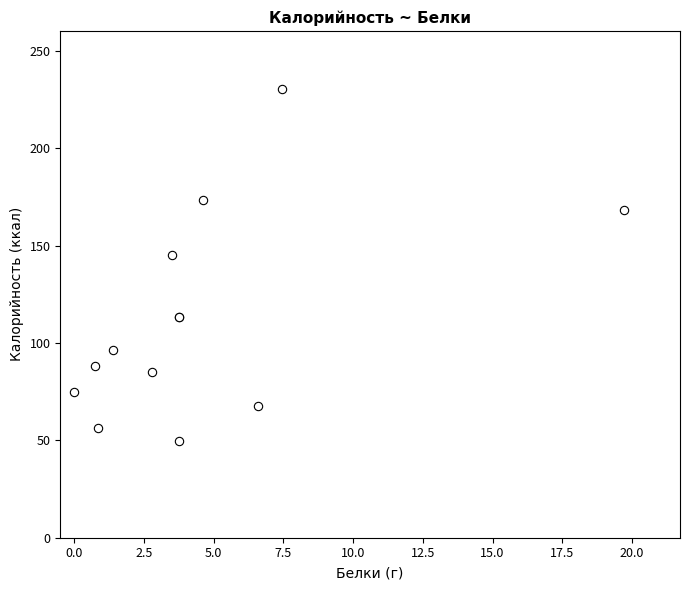

What Y value in the scatter plot is closest to 140?

145.2